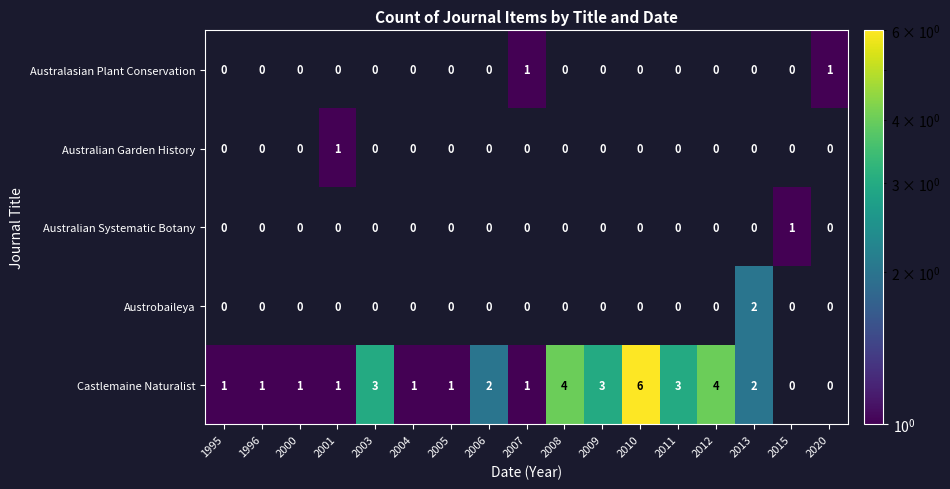

The Castlemaine Naturalist series shows 1 at 2000. True or false?

True